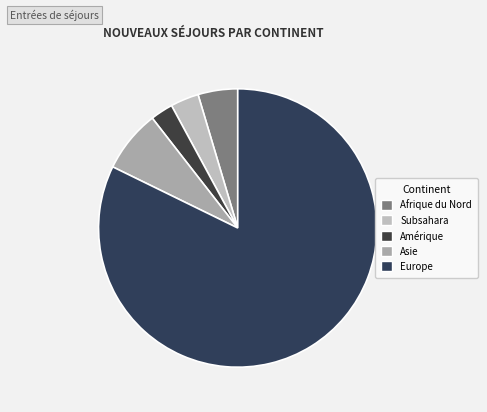

What is the total percentage of Amérique and Subsahara?

5.9%